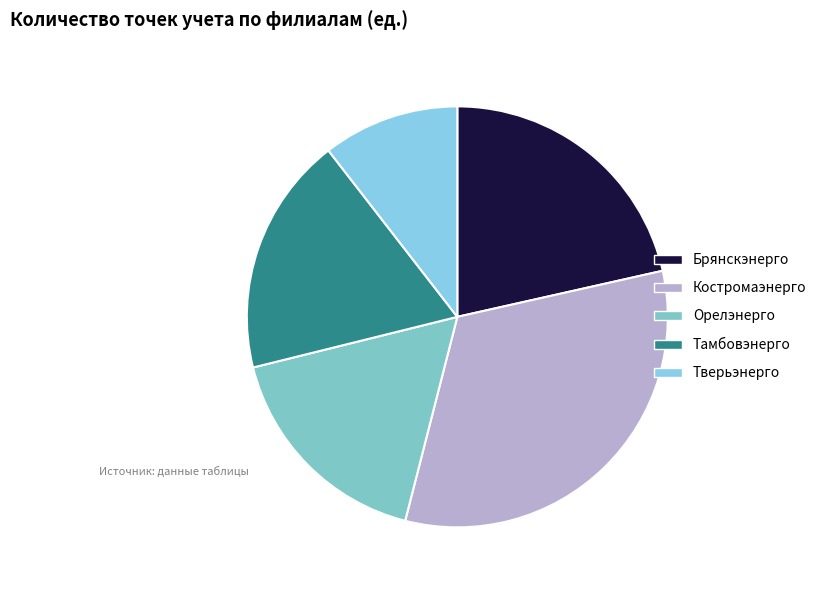

Count the number of slices in the pie.

5